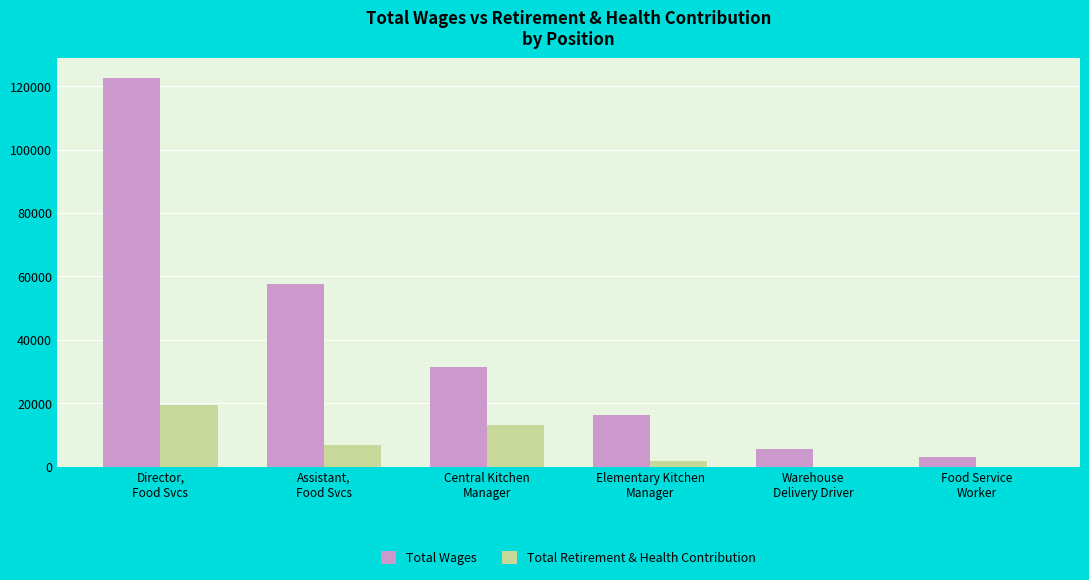

How many groups of bars are there?

6